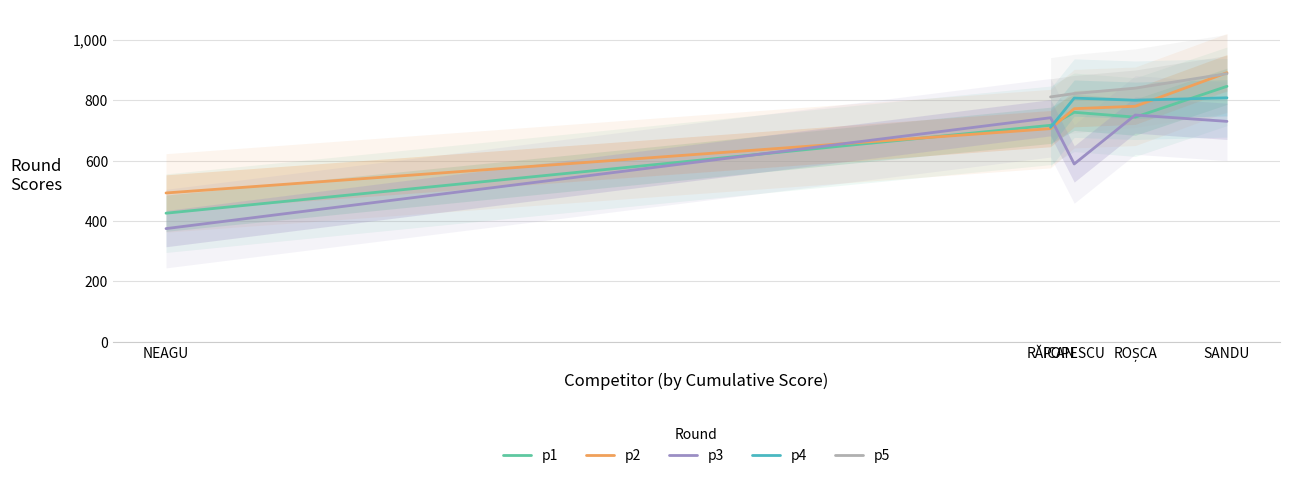

How many values in the p5 series are below 822?

1